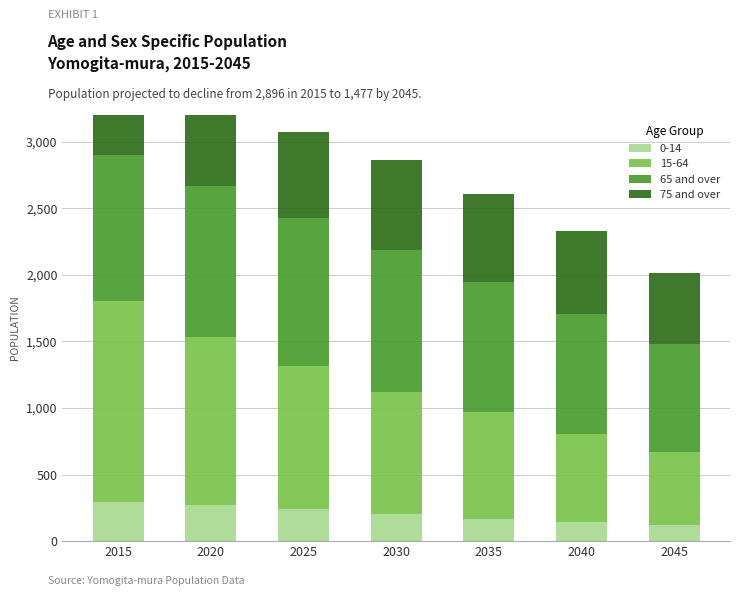

How many values in the 75 and over series exceed 625?

3